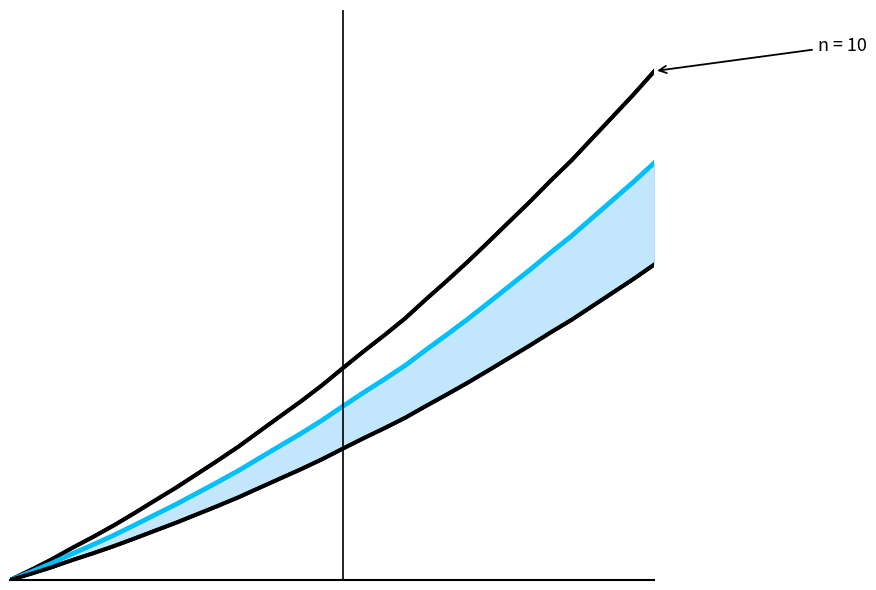

Reading left to right, extract all data points from this chart.

n=10: 0.0	0.0	0.0	0.1	0.1	0.1	0.1	0.2	0.2	0.2	0.2	0.3	0.3	0.3	0.4	0.4	0.4	0.4	0.5	0.5	0.6	0.6	0.6	0.7	0.7	0.7	0.8	0.8	0.9	0.9	1.0	1.0
n=5: 0.0	0.0	0.0	0.1	0.1	0.1	0.1	0.1	0.1	0.2	0.2	0.2	0.2	0.3	0.3	0.3	0.3	0.4	0.4	0.4	0.5	0.5	0.5	0.5	0.6	0.6	0.6	0.7	0.7	0.7	0.8	0.8
n=1: 0.0	0.0	0.0	0.0	0.1	0.1	0.1	0.1	0.1	0.1	0.1	0.2	0.2	0.2	0.2	0.2	0.3	0.3	0.3	0.3	0.3	0.4	0.4	0.4	0.4	0.5	0.5	0.5	0.5	0.6	0.6	0.6